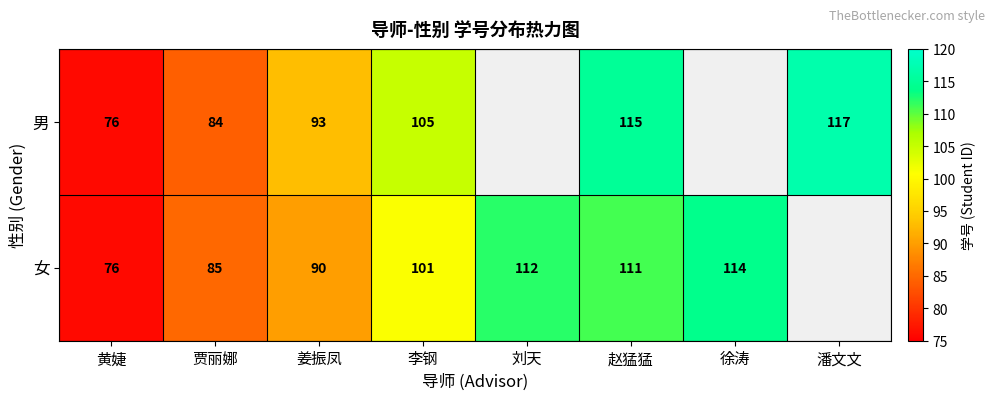

Is the value of 男 at 赵猛猛 greater than the value of 女 at 姜振凤?

Yes